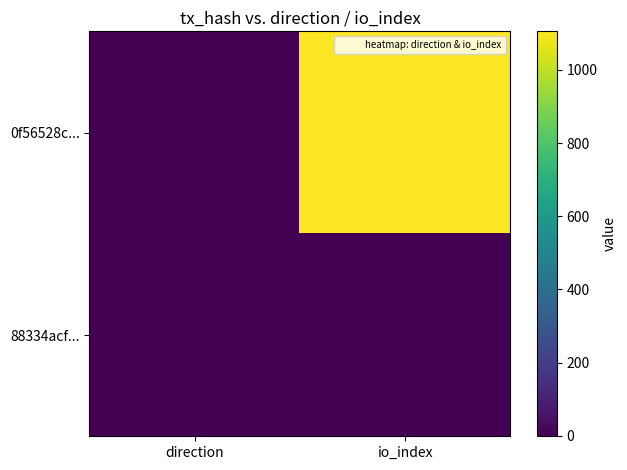

What is the spread (max minus min) of values at direction?

2